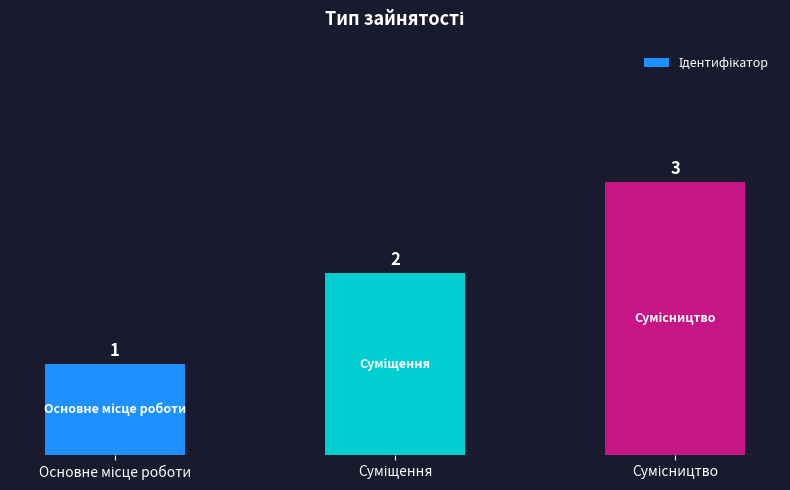

How many values are between 1 and 3?

3